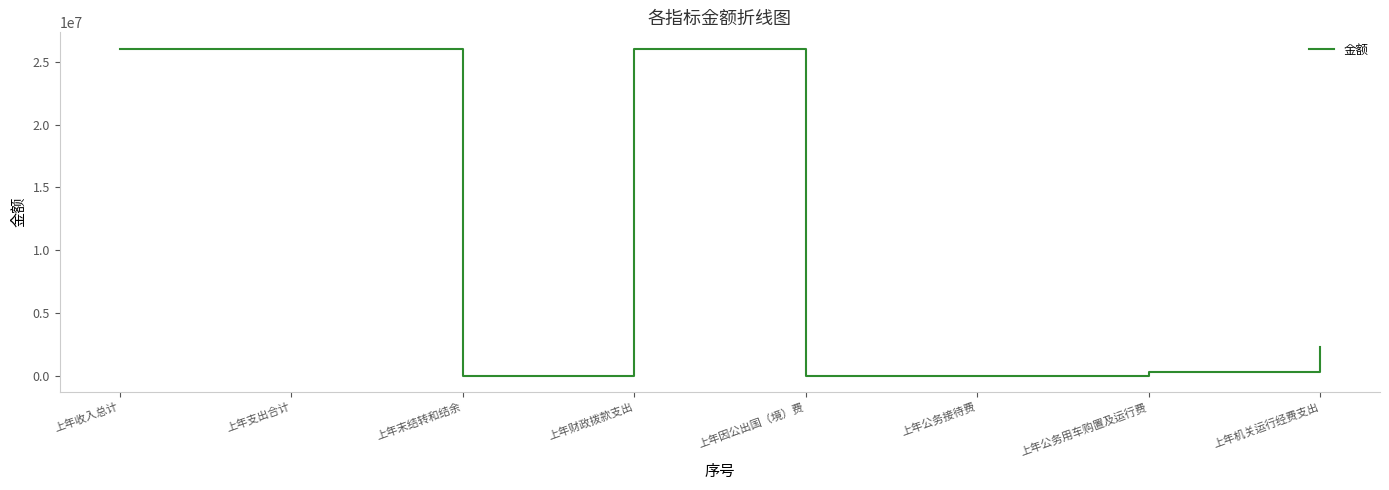

At which label does the data first exceed 2281222?

上年收入总计